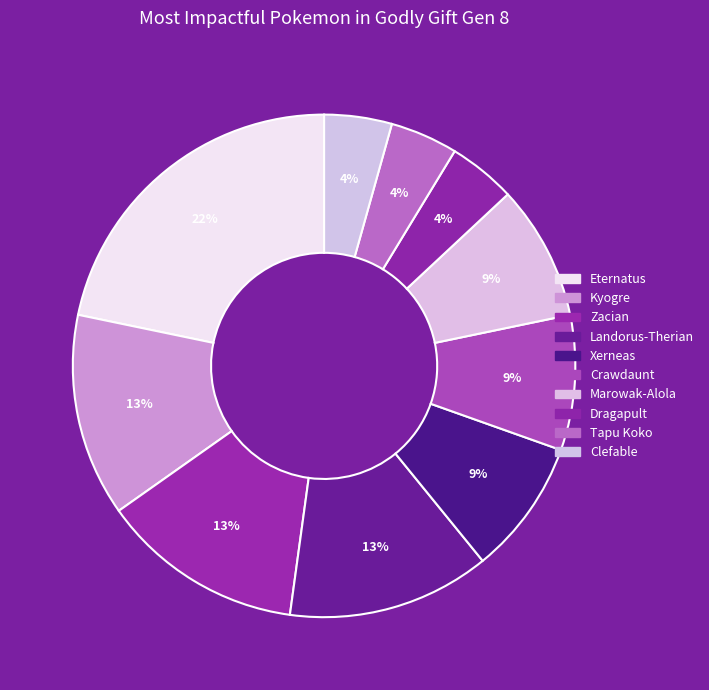

To the nearest percent, what is the difference between the Eternatus and Dragapult slice percentages?

17%